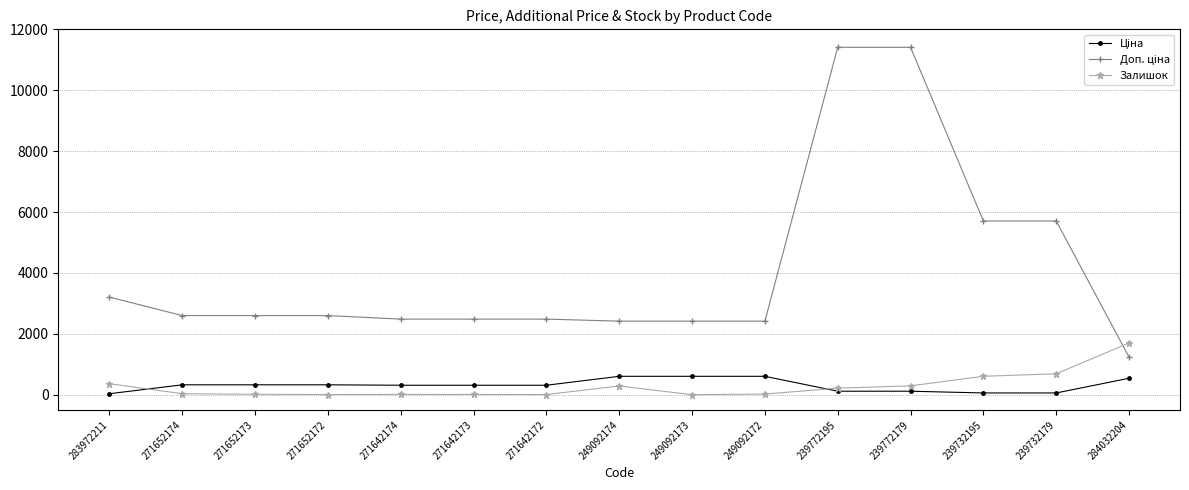

The Залишок series shows 5.0 at 271642172. True or false?

True